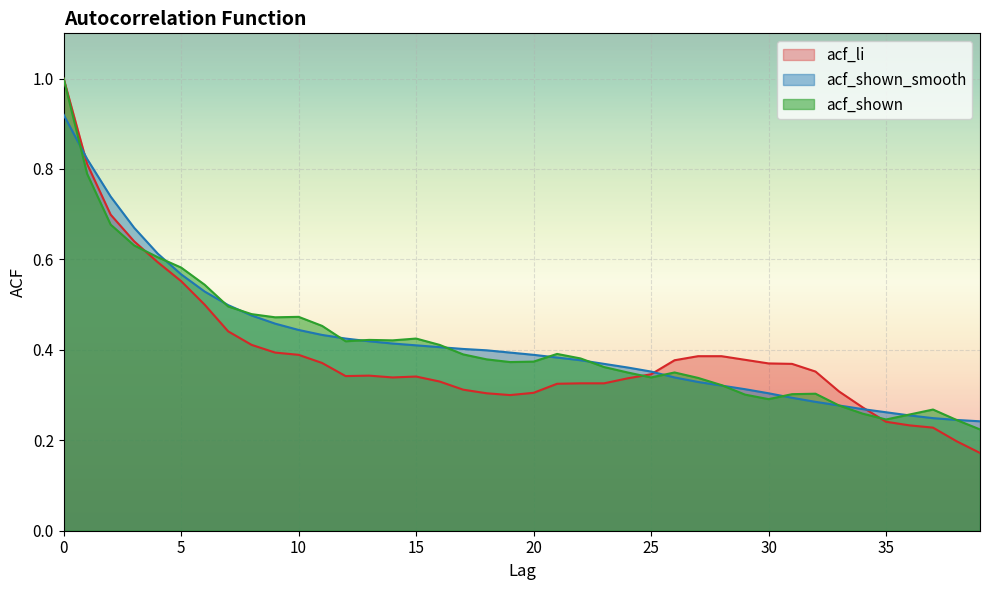

After their last crossing, which series has the higher values: acf_li or acf_shown?

acf_shown